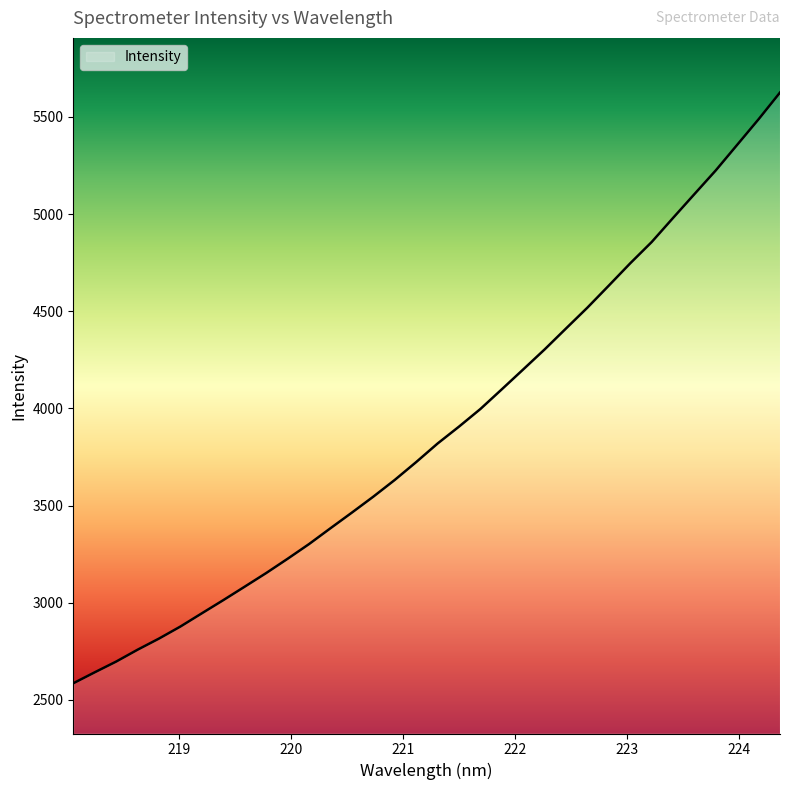

What is the minimum value shown in the chart?

2584.9